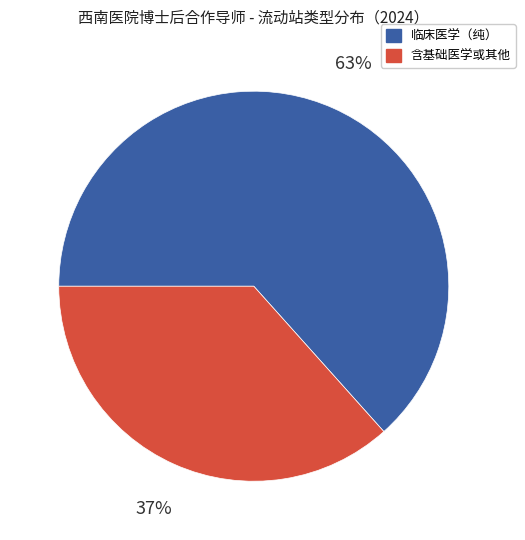

To the nearest percent, what is the average slice percentage?

50%